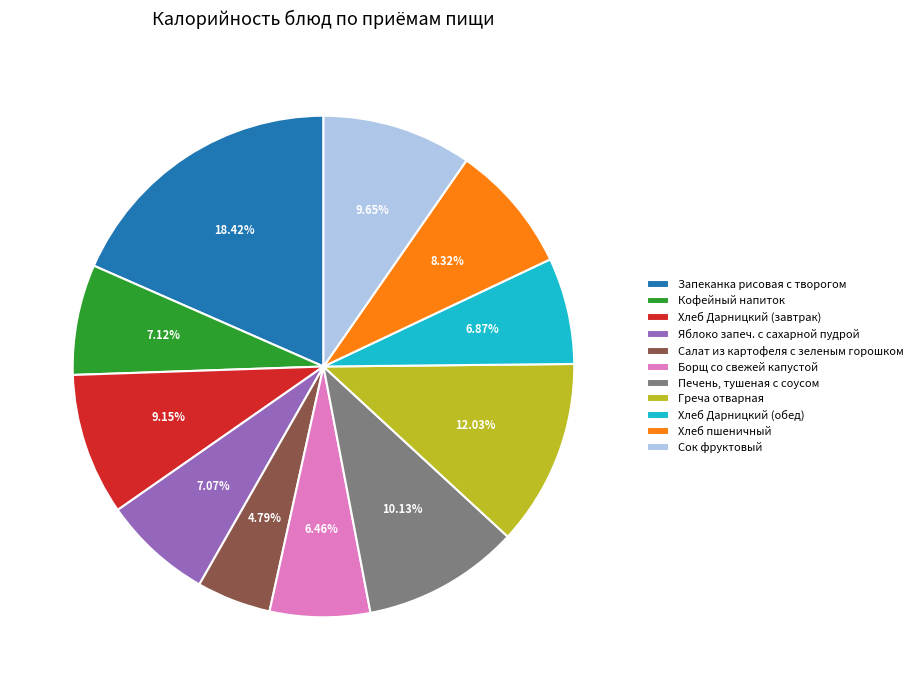

How many slices are in this pie chart?

11